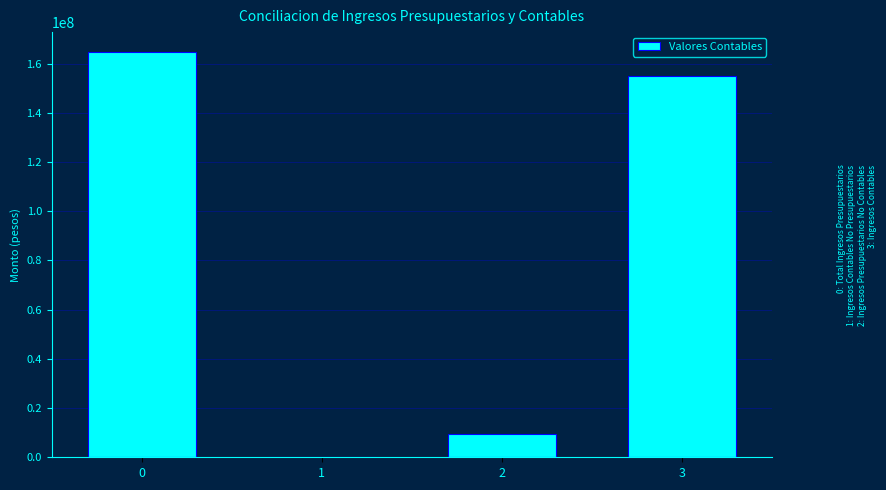

Reading right to left, what are all the values shown in this chart?

3=154958611.1	2=9588065.6	1=0.0	0=164546676.6